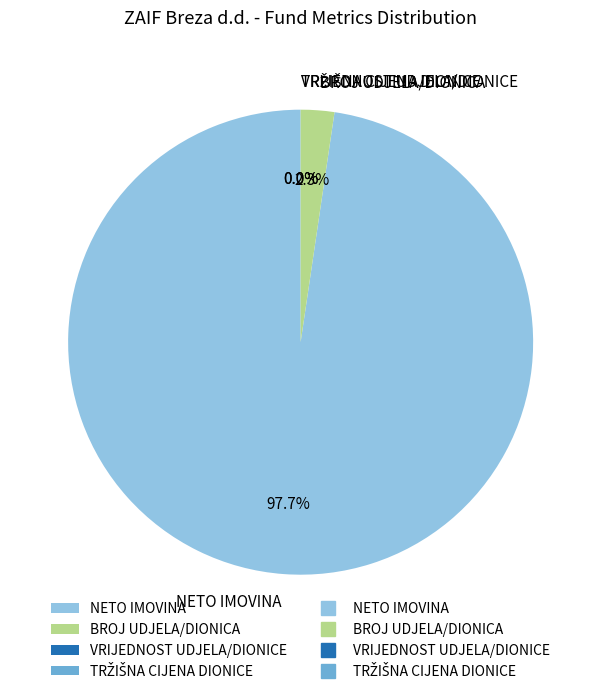

Between BROJ UDJELA/DIONICA and NETO IMOVINA, which is larger?

NETO IMOVINA